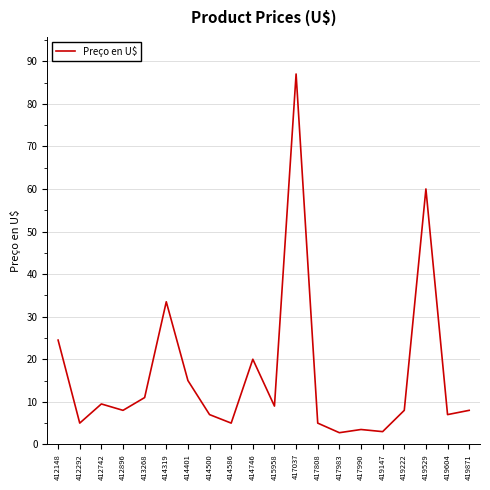

What is the maximum value shown in the chart?

87.0